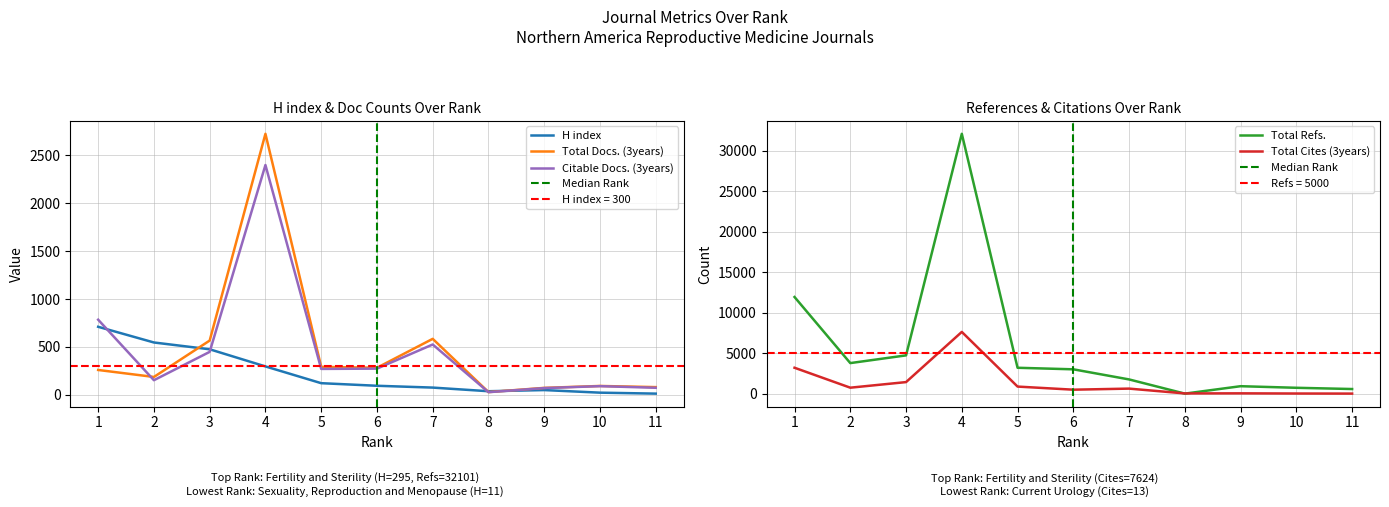

Where is the first local maximum for Total Cites (3years)?

4